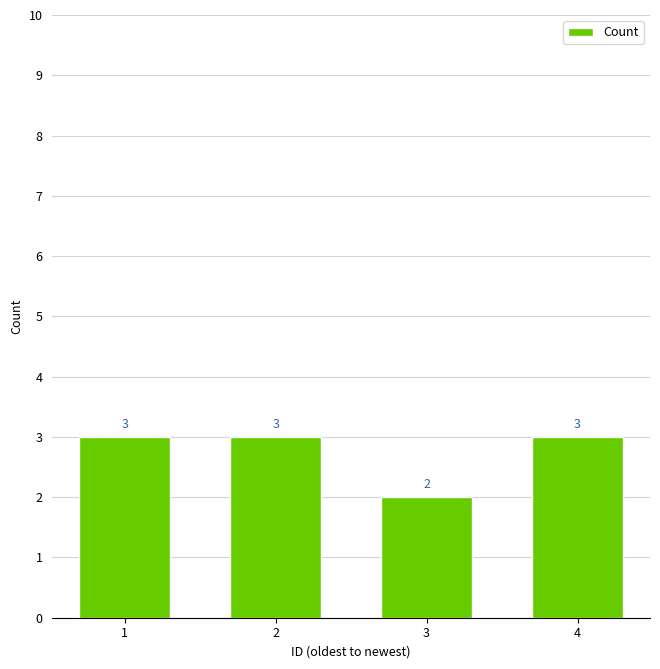

What is the difference between the maximum and minimum values?

1